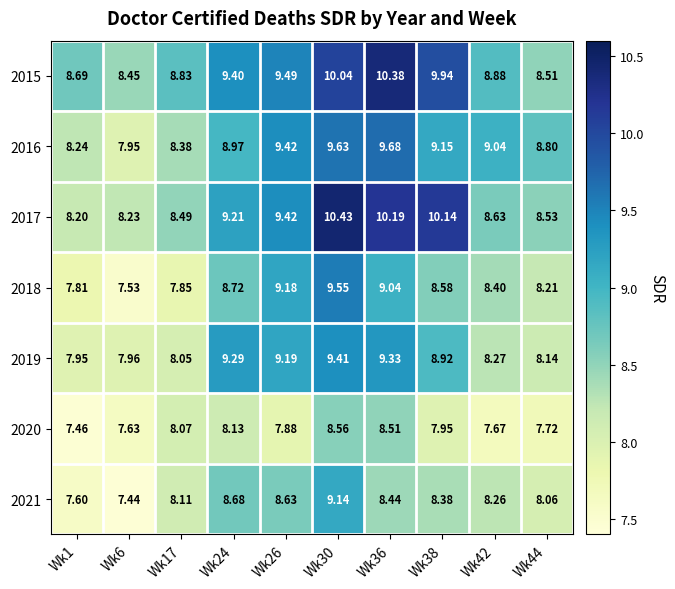

Is the value of 2019 at Wk26 greater than the value of 2018 at Wk24?

Yes